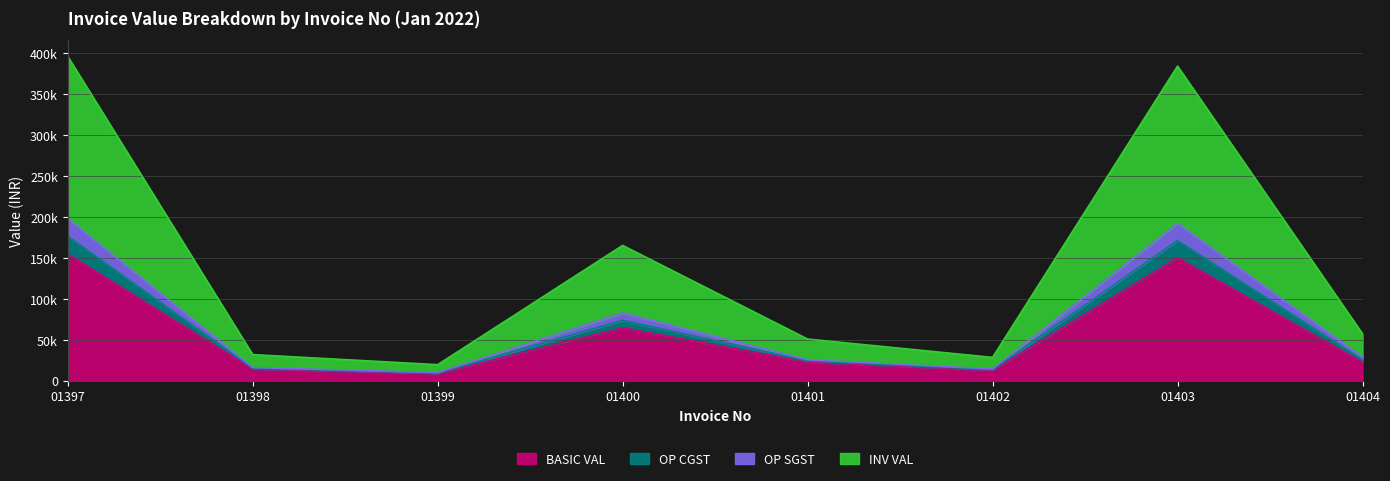

How many values in the INV VAL series are below 25404?

4